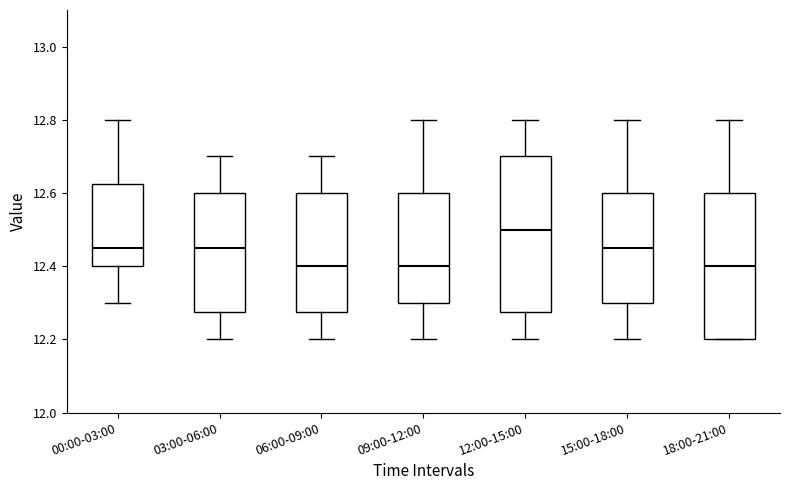

Reading left to right, transcribe this box plot: for each box, give where its median line is, the range the box spans, and where its two whiskers end, as read against the y-axis. The values are not printed on the chart, so give them approximately, as read against the axis.

00:00-03:00: median 12.46, box 12.40 to 12.62, whiskers 12.30 to 12.80
03:00-06:00: median 12.46, box 12.28 to 12.60, whiskers 12.20 to 12.70
06:00-09:00: median 12.40, box 12.28 to 12.60, whiskers 12.20 to 12.70
09:00-12:00: median 12.40, box 12.30 to 12.60, whiskers 12.20 to 12.80
12:00-15:00: median 12.50, box 12.28 to 12.70, whiskers 12.20 to 12.80
15:00-18:00: median 12.46, box 12.30 to 12.60, whiskers 12.20 to 12.80
18:00-21:00: median 12.40, box 12.20 to 12.60, whiskers 12.20 to 12.80